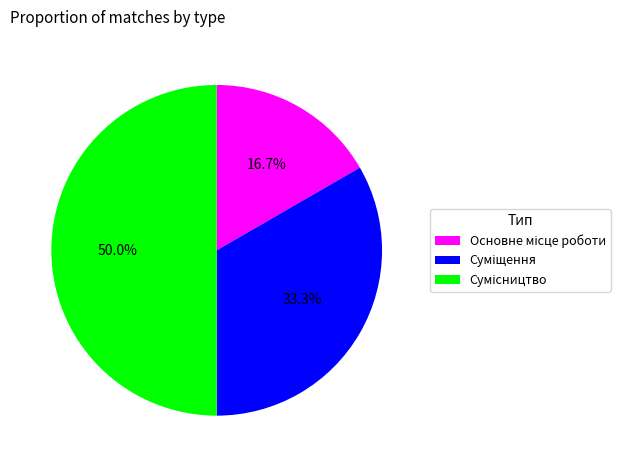

How many slices are in this pie chart?

3